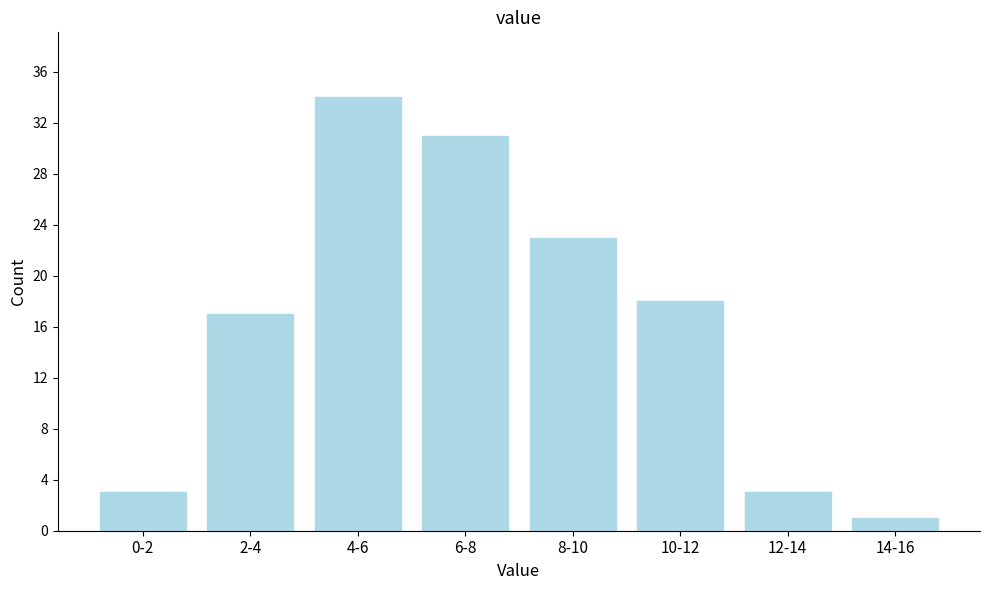

Reading right to left, transcribe all the data shown in this chart.

14-16=1	12-14=3	10-12=18	8-10=23	6-8=31	4-6=34	2-4=17	0-2=3